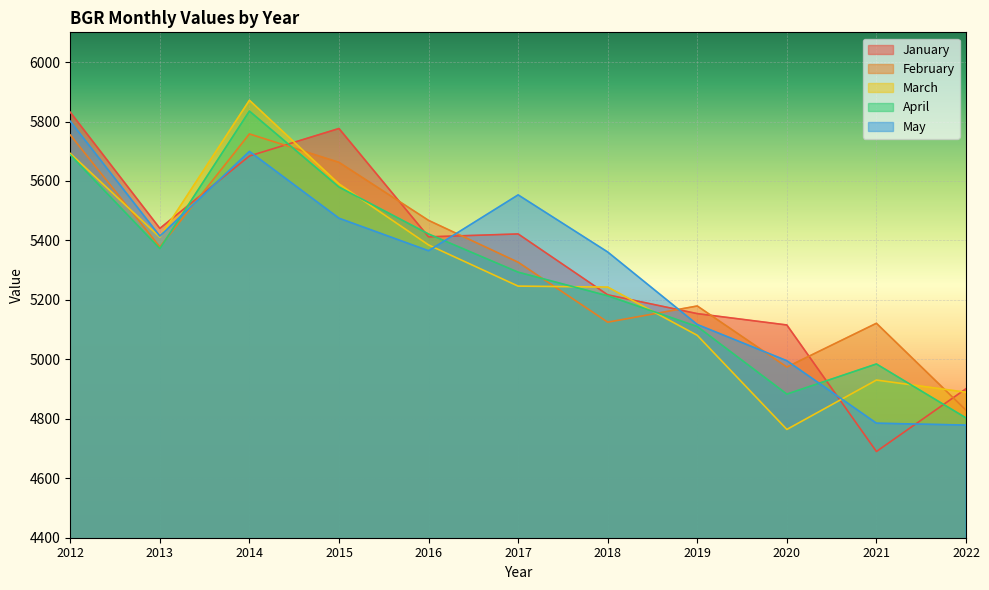

What is the sum of the January values at 2013 and 2022?

10341.7